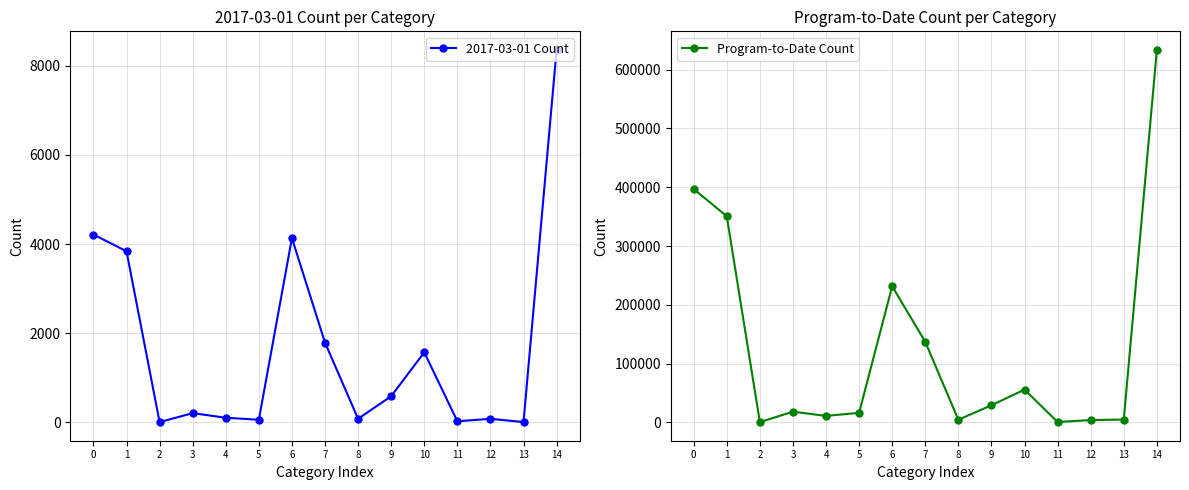

Reading left to right, transcribe all the data shown in this chart.

2017-03-01 Count: 0=4213	1=3837	2=6	3=207	4=104	5=59	6=4132	7=1788	8=80	9=587	10=1572	11=25	12=80	13=7	14=8352
Program-to-Date Count: 0=396968	1=350643	2=572	3=18313	4=11093	5=16347	6=231569	7=137081	8=4612	9=29227	10=55820	11=786	12=4043	13=4932	14=633469